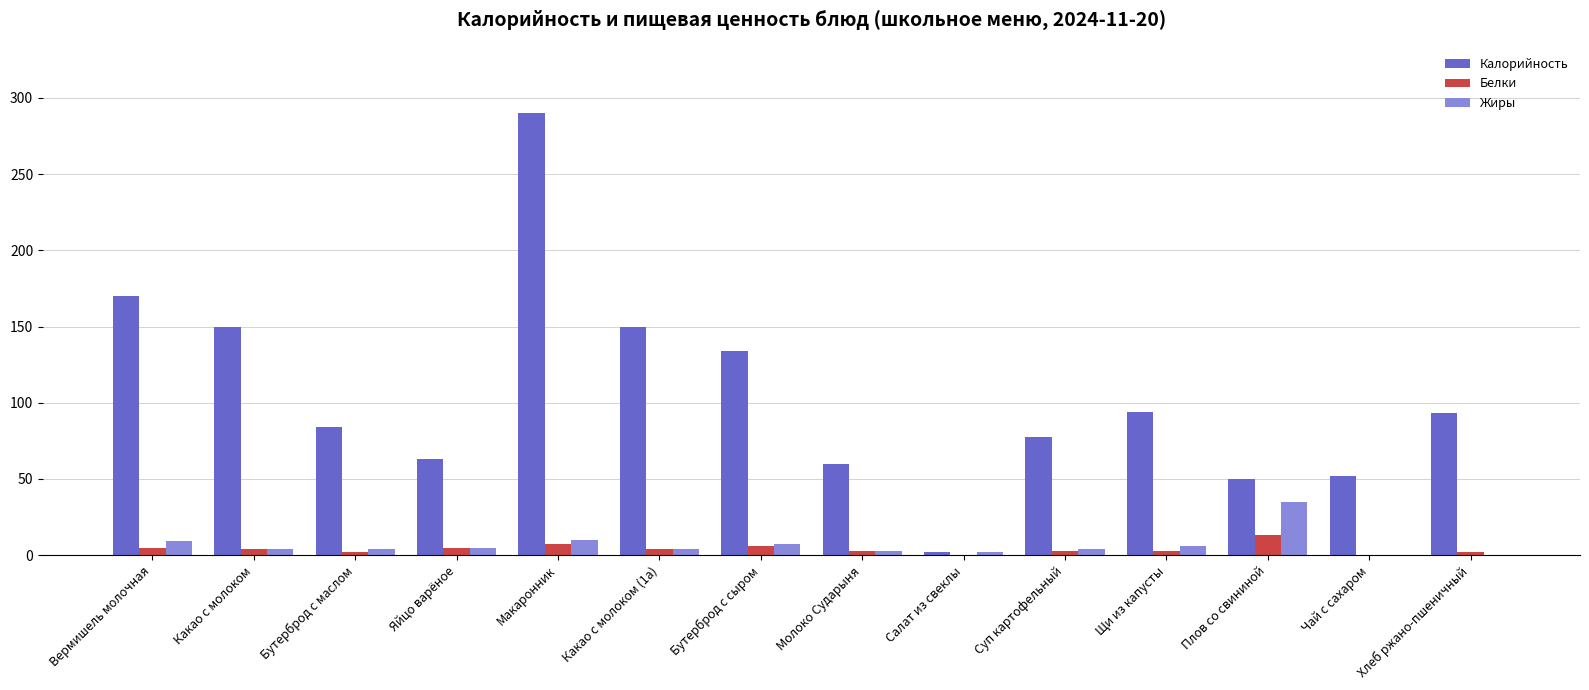

Which series changed the most between Плов со свининой and Чай с сахаром?

Жиры